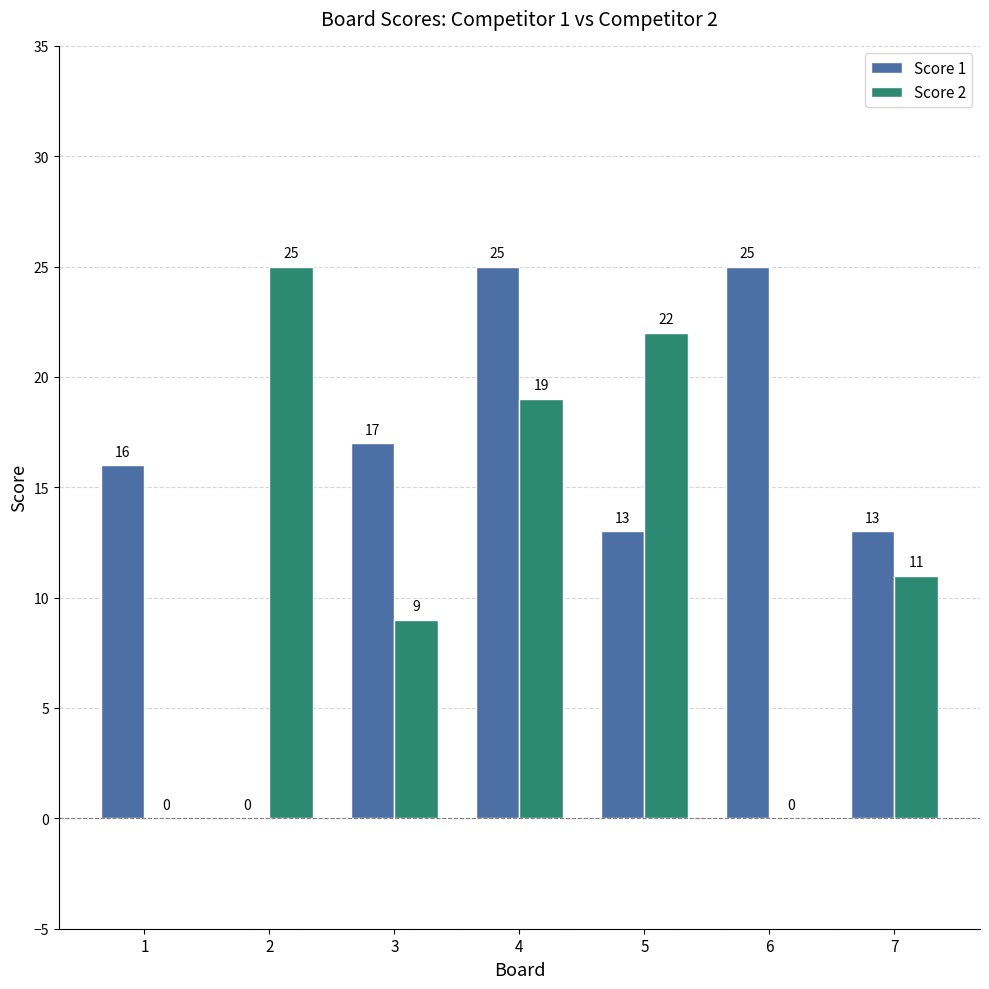

At which category is the sum across all series the highest?

4